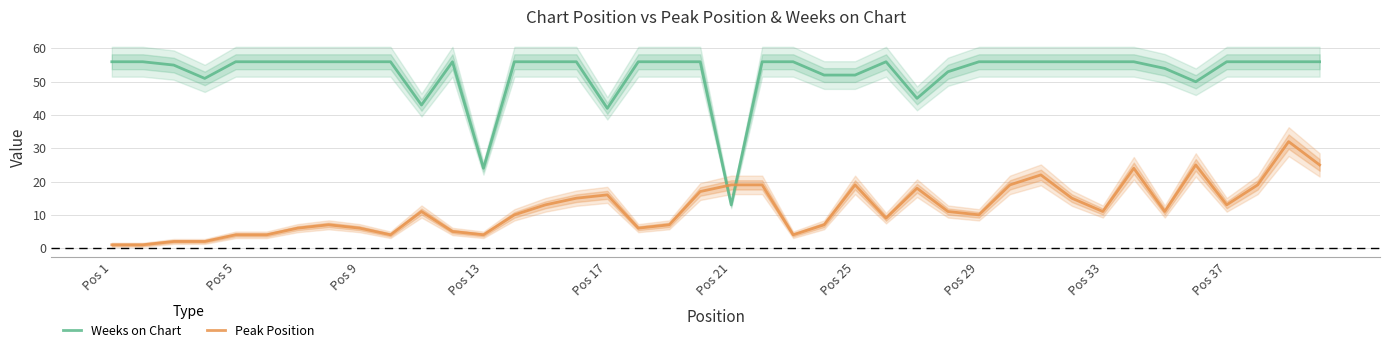

How many times do Peak Position and Weeks on Chart cross each other?

2